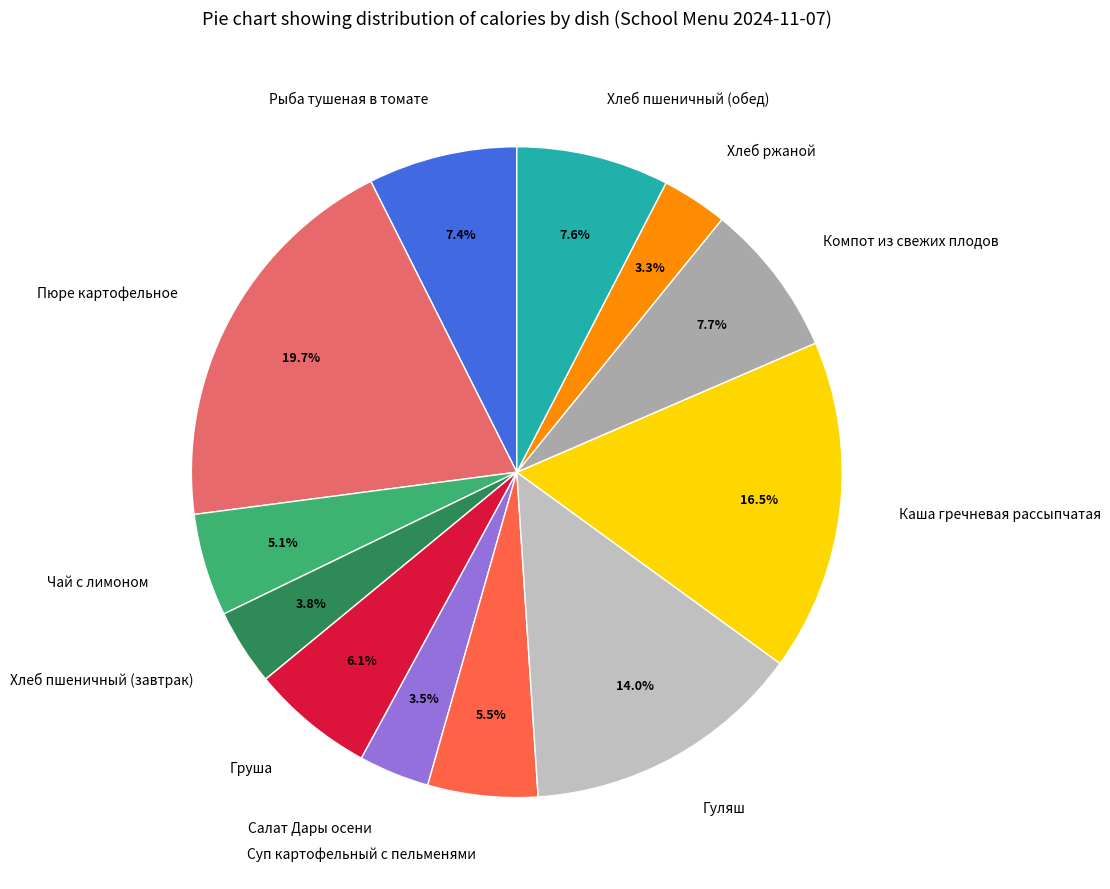

Which has a higher value, Хлеб пшеничный (завтрак) or Рыба тушеная в томате?

Рыба тушеная в томате